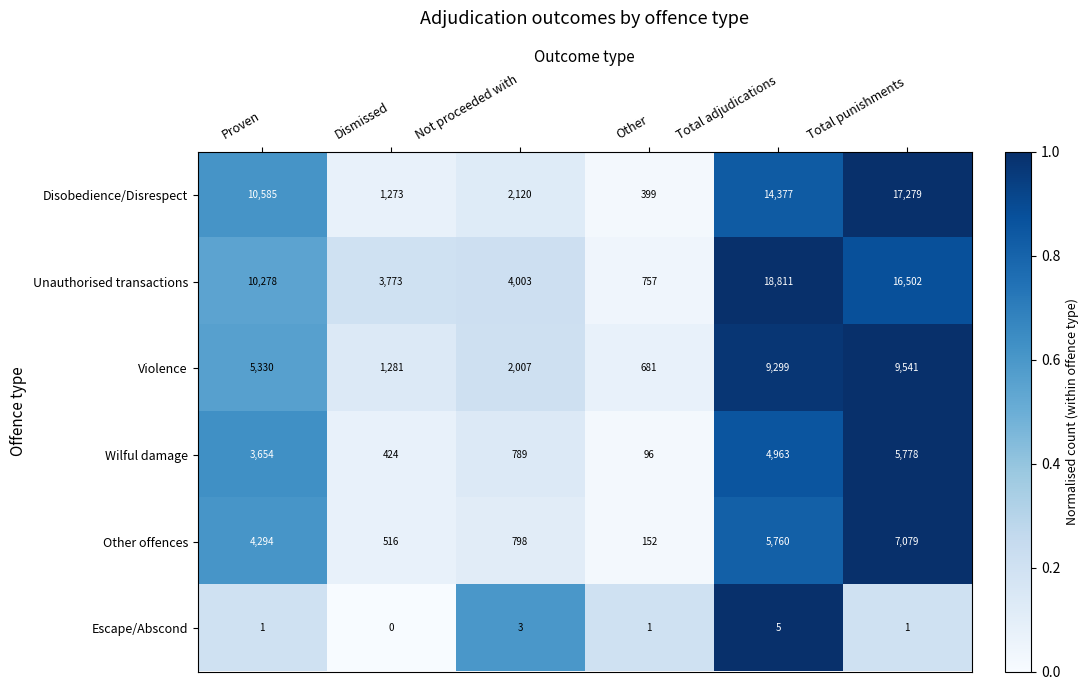

Which label corresponds to the smallest value in the chart?

Dismissed